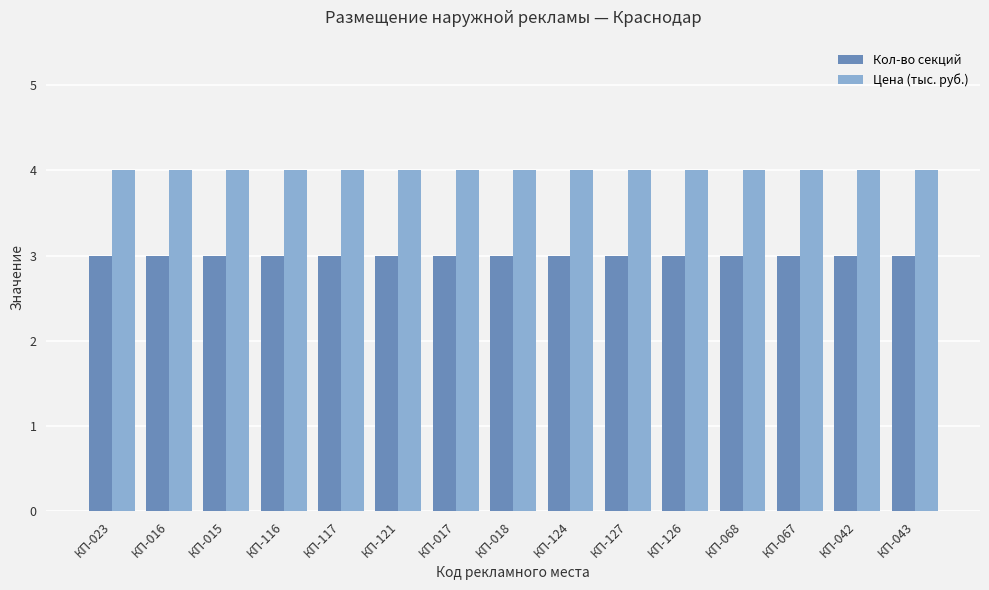

What is the sum of all Цена (тыс. руб.) values?

60